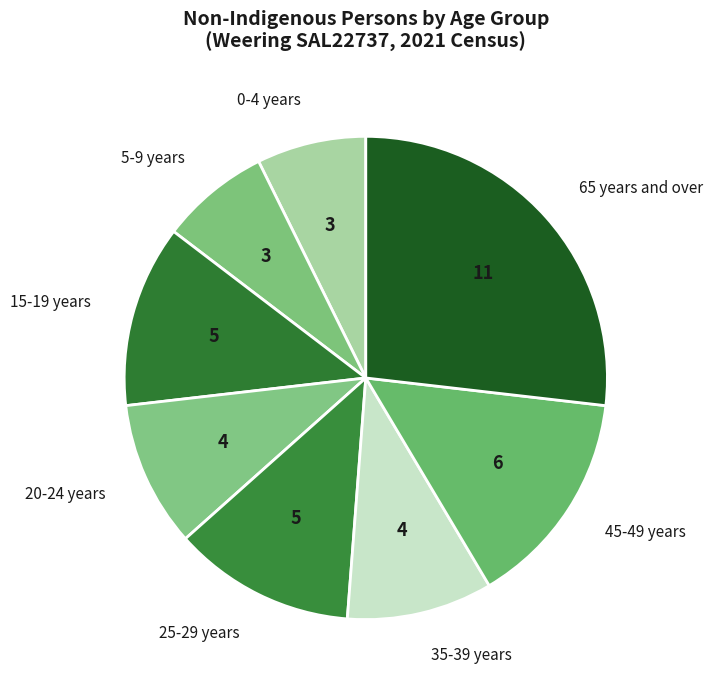

How many segments does this pie chart have?

8